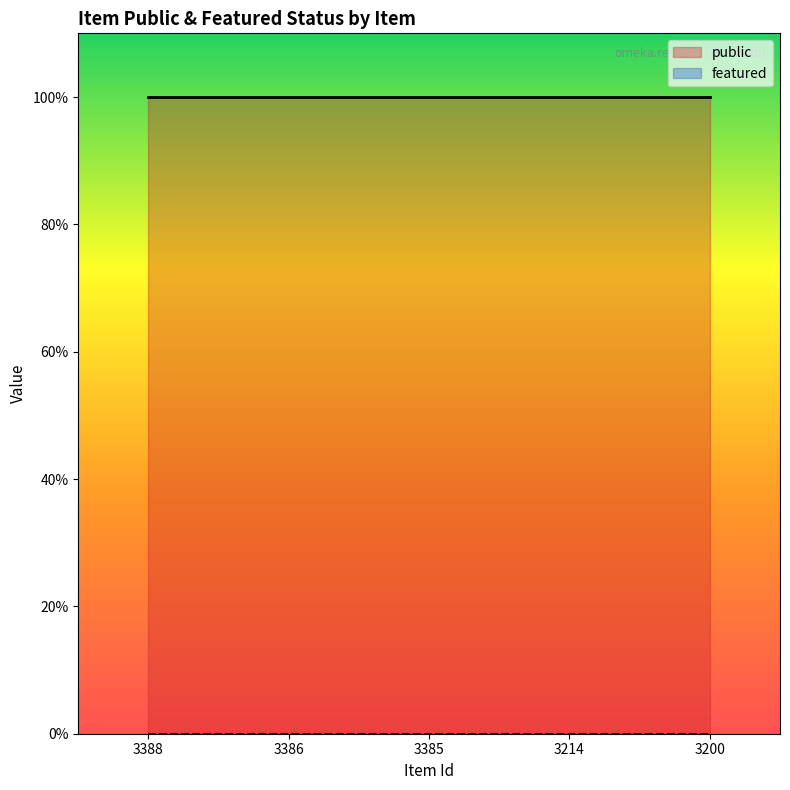

What is the spread (max minus min) of values at 3200?

1